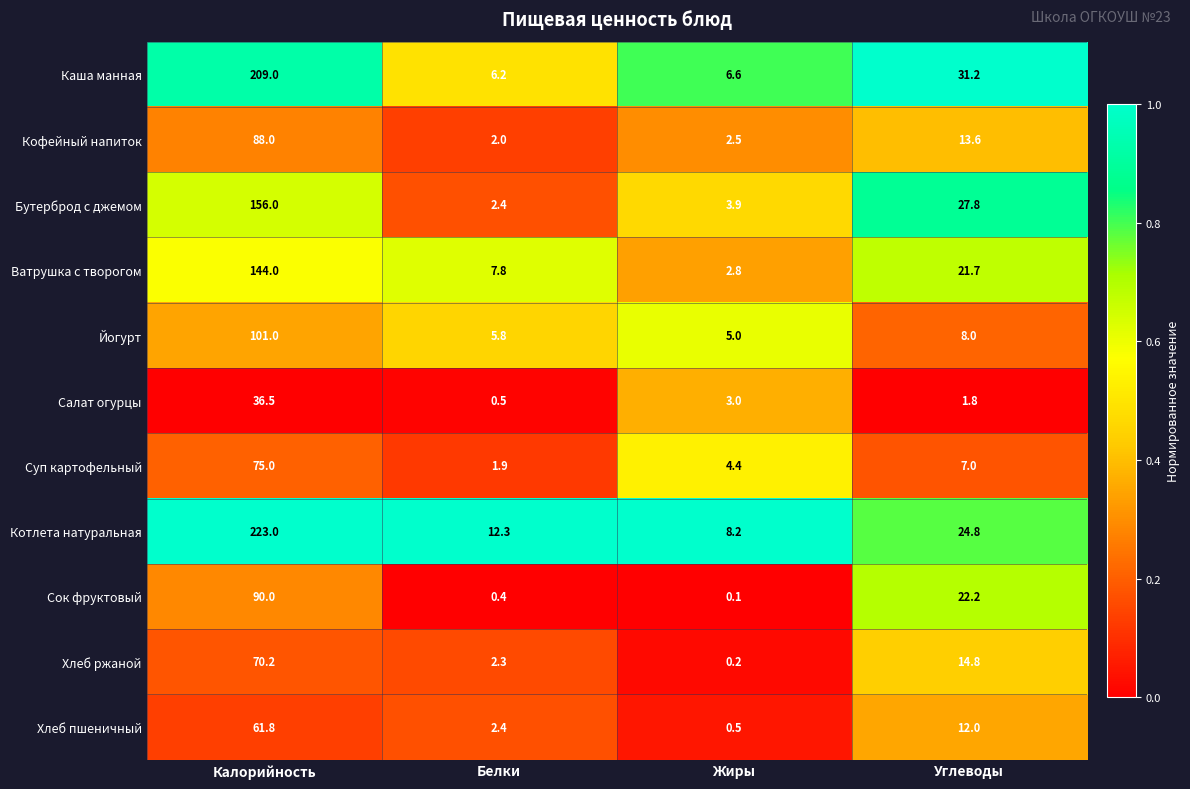

What is the difference between the maximum and minimum values in the Салат огурцы series?

36.0